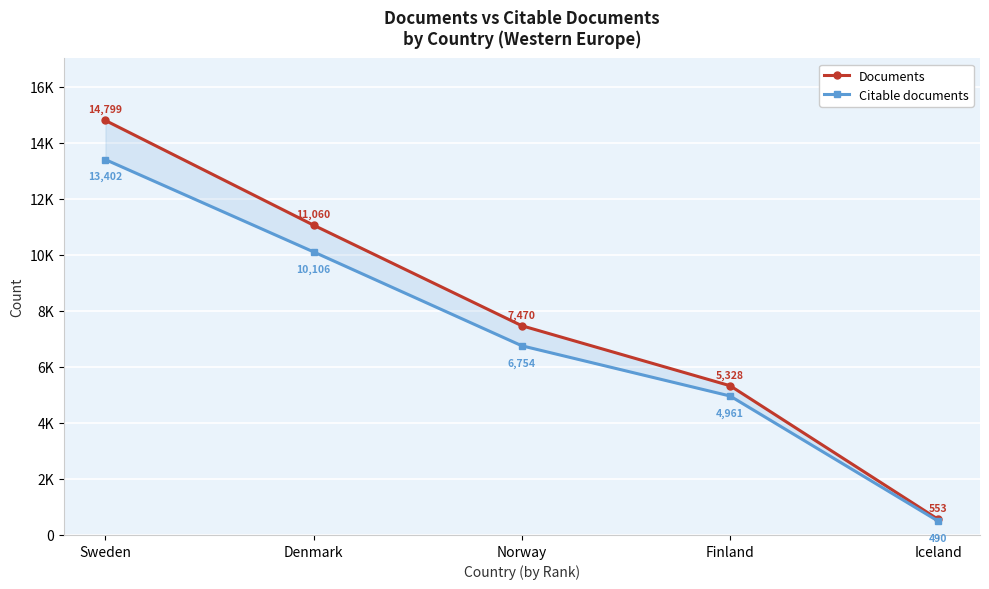

Reading left to right, extract all data points from this chart.

Documents: Sweden=14799	Denmark=11060	Norway=7470	Finland=5328	Iceland=553
Citable documents: Sweden=13402	Denmark=10106	Norway=6754	Finland=4961	Iceland=490